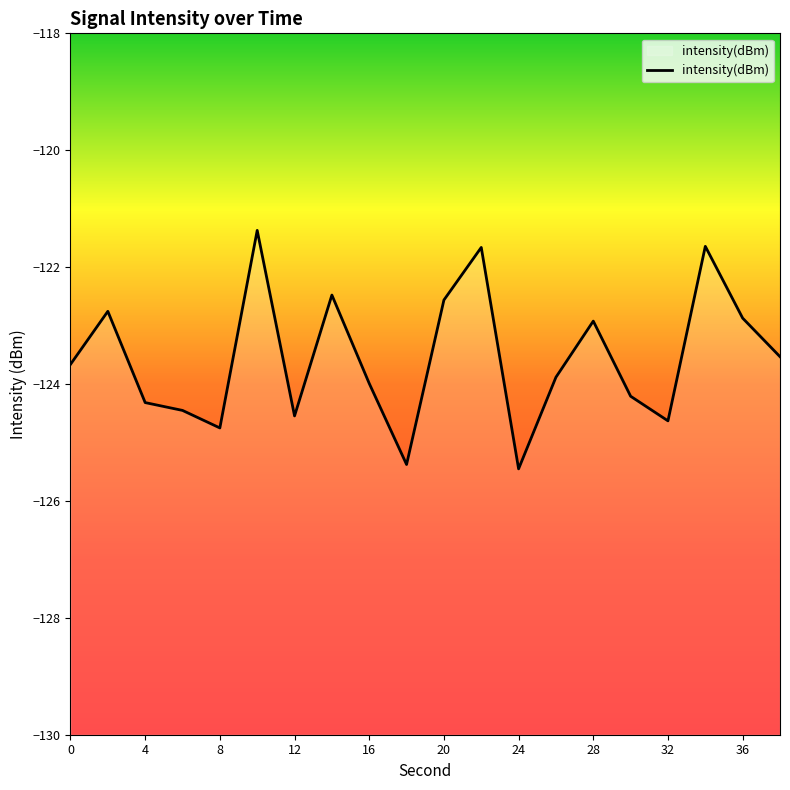

Rank the categories by value from highest to lowest.

10, 34, 22, 14, 20, 2, 36, 28, 38, 0, 26, 16, 30, 4, 6, 12, 32, 8, 18, 24